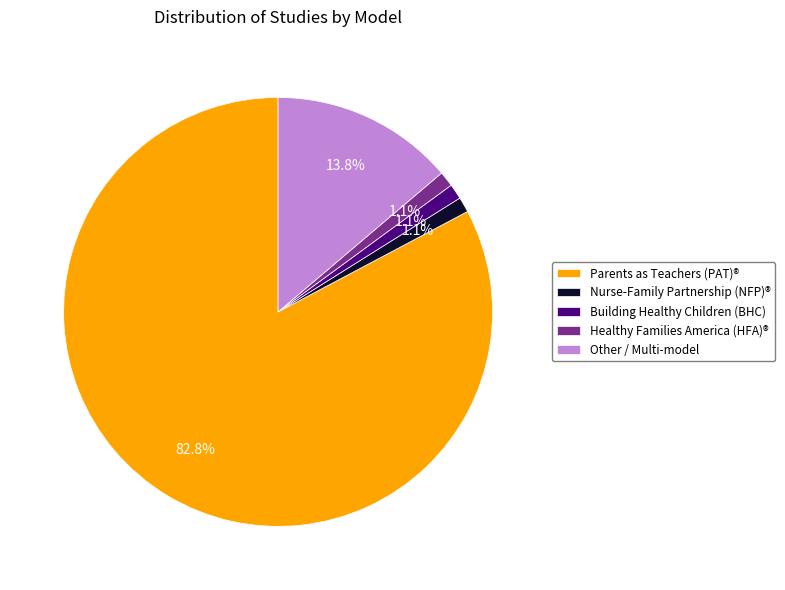

The Building Healthy Children (BHC) slice represents 8% of the pie. True or false?

False